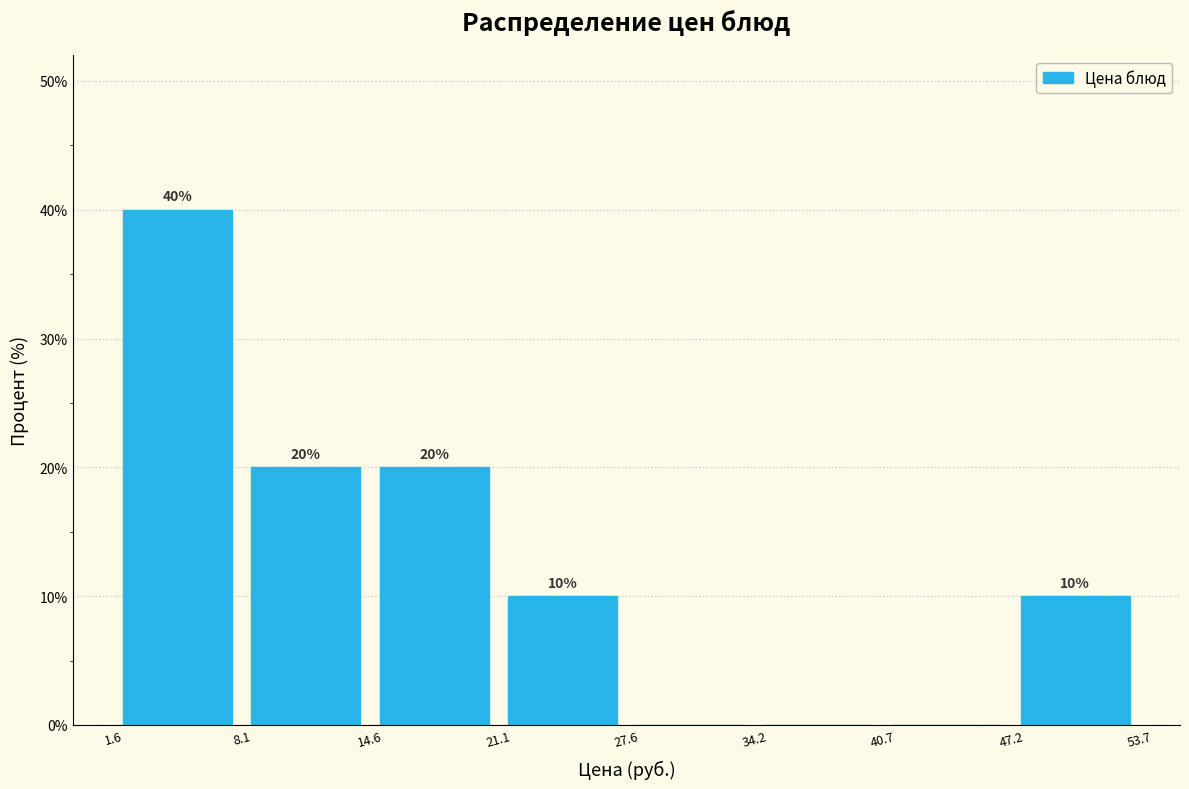

Over which range of the x-axis is the bar tallest?

1.6 to 8.1